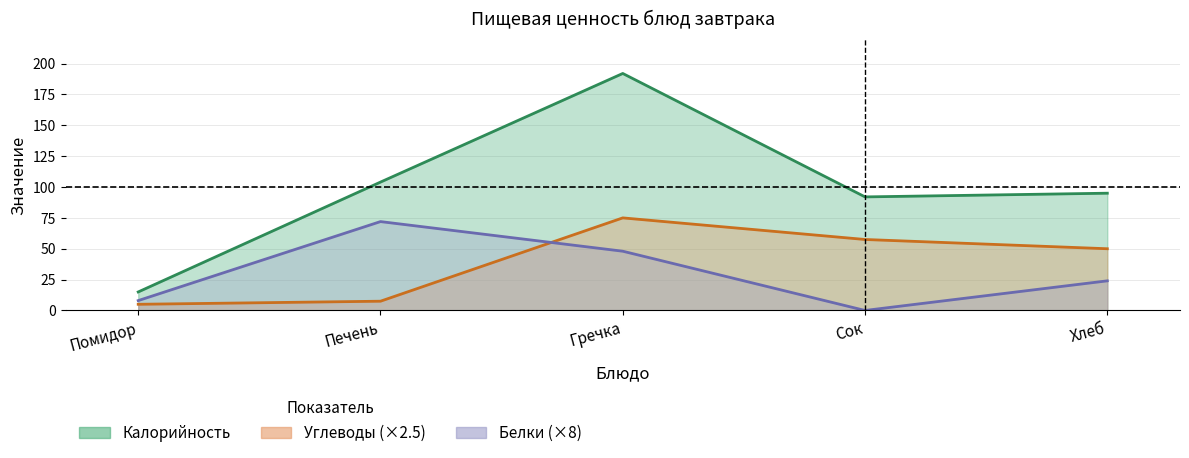

Which has a higher value, Сок or Гречка?

Гречка